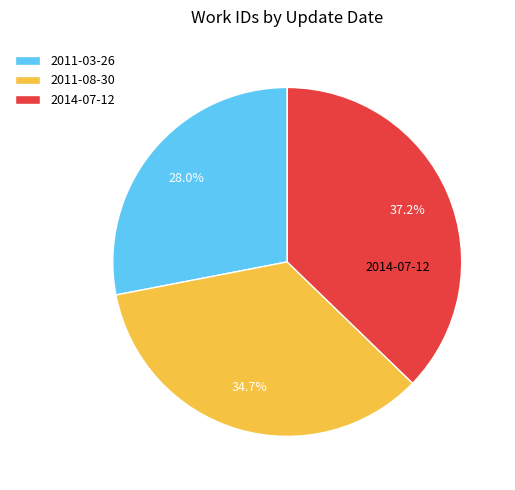

True or false: 2011-08-30 accounts for 35% of the total.

True